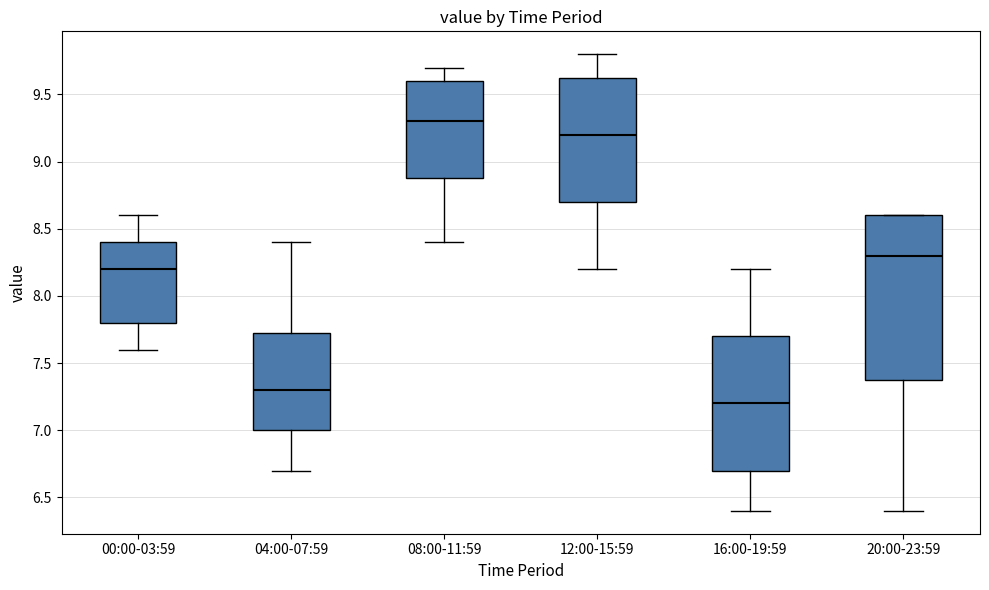

Reading left to right, read every box against the y-axis: the position of its median line, the range the box covers, and the ends of its whiskers. The values are not printed on the chart, so give them approximately, as read against the axis.

00:00-03:59: median 8.20, box 7.80 to 8.40, whiskers 7.60 to 8.60
04:00-07:59: median 7.30, box 7.00 to 7.75, whiskers 6.70 to 8.40
08:00-11:59: median 9.30, box 8.90 to 9.60, whiskers 8.40 to 9.70
12:00-15:59: median 9.20, box 8.70 to 9.65, whiskers 8.20 to 9.80
16:00-19:59: median 7.20, box 6.70 to 7.70, whiskers 6.40 to 8.20
20:00-23:59: median 8.30, box 7.40 to 8.60, whiskers 6.40 to 8.60